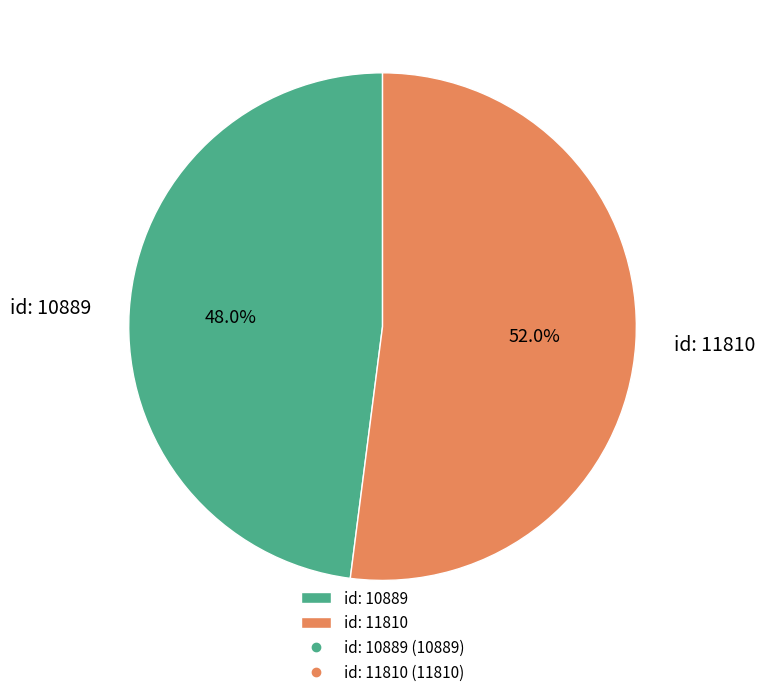

Rank the categories by value from highest to lowest.

id: 11810, id: 10889